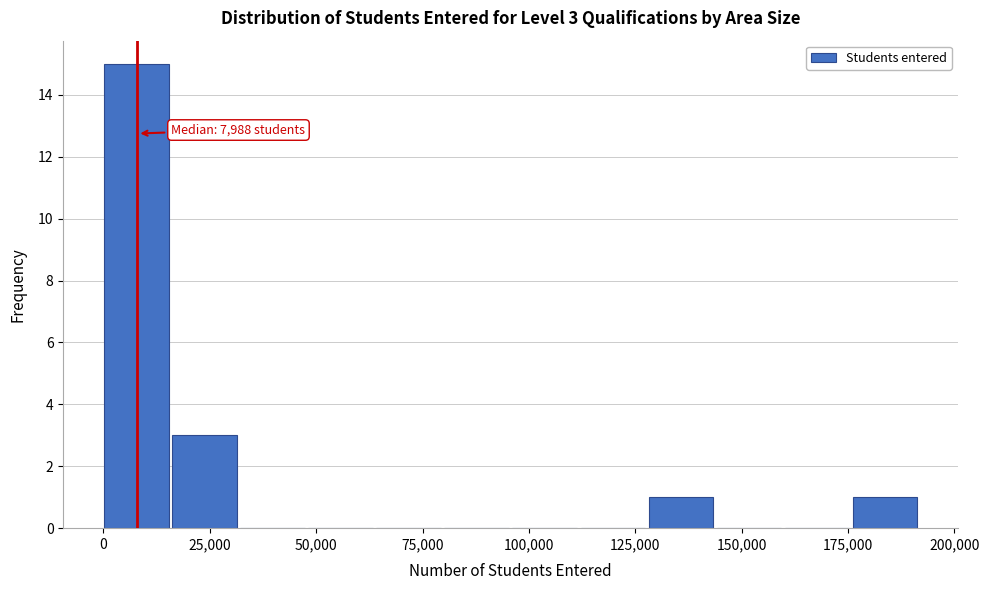

Around what value on the x-axis is the tallest bar? Give the approximate position of its centre, as read against the axis.

10000